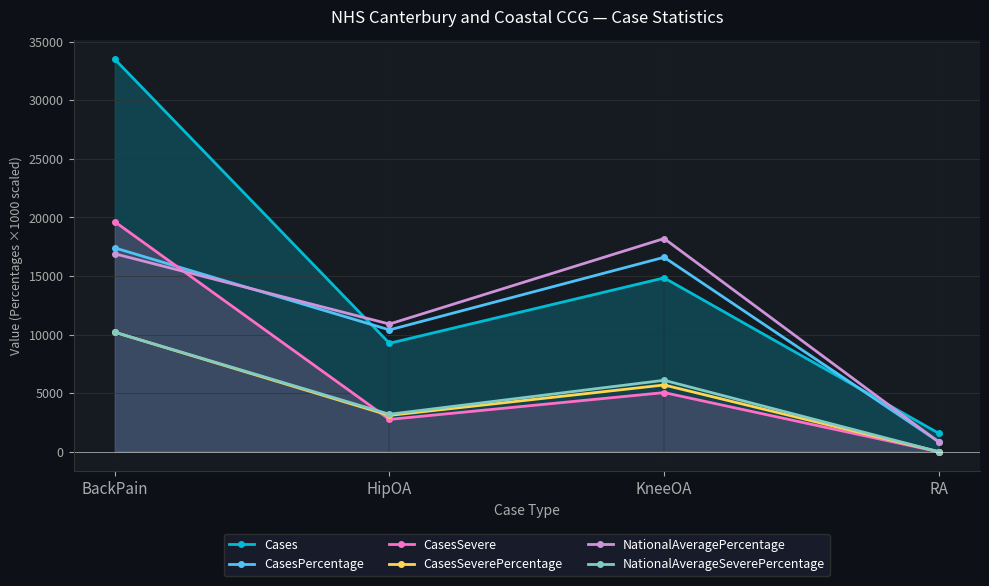

What are all the series names shown in the legend?

Cases, CasesPercentage, CasesSevere, CasesSeverePercentage, NationalAveragePercentage, NationalAverageSeverePercentage